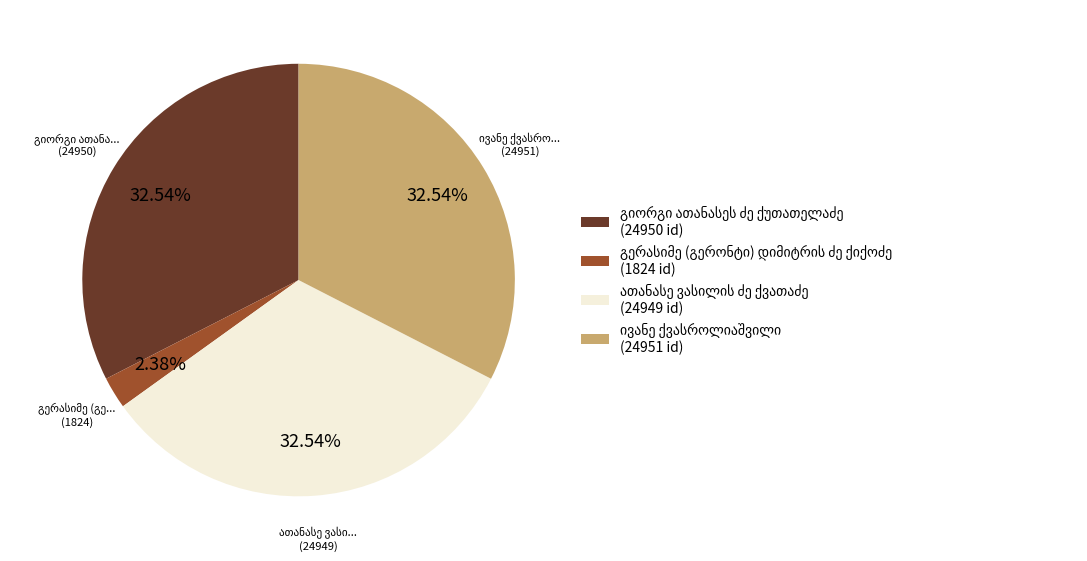

Does any single category account for the majority?

No